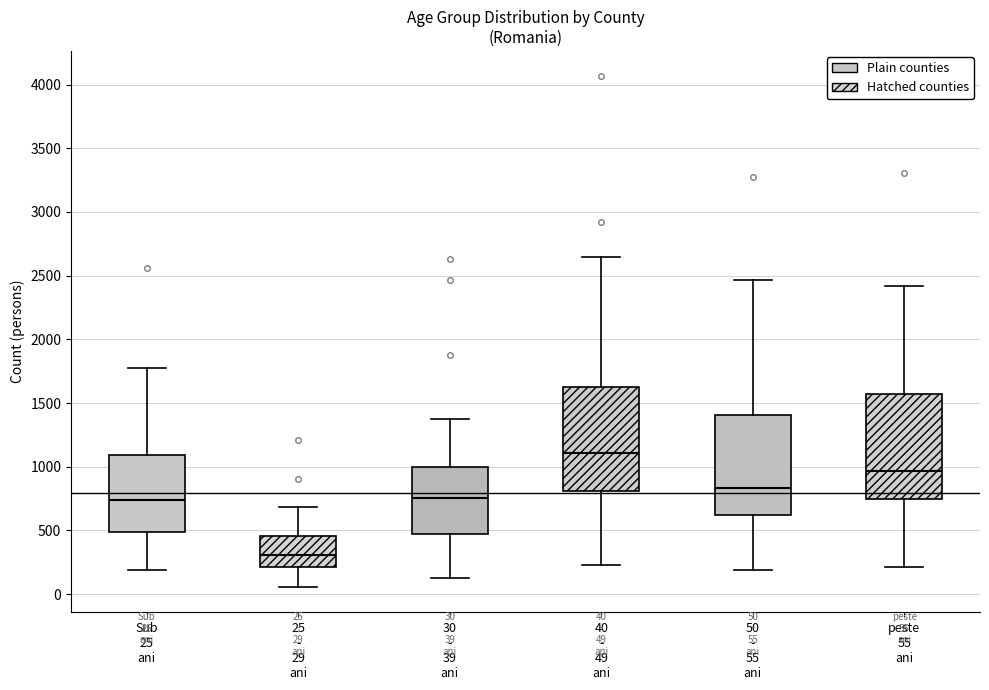

Which box has the highest median line?

40 - 49 ani